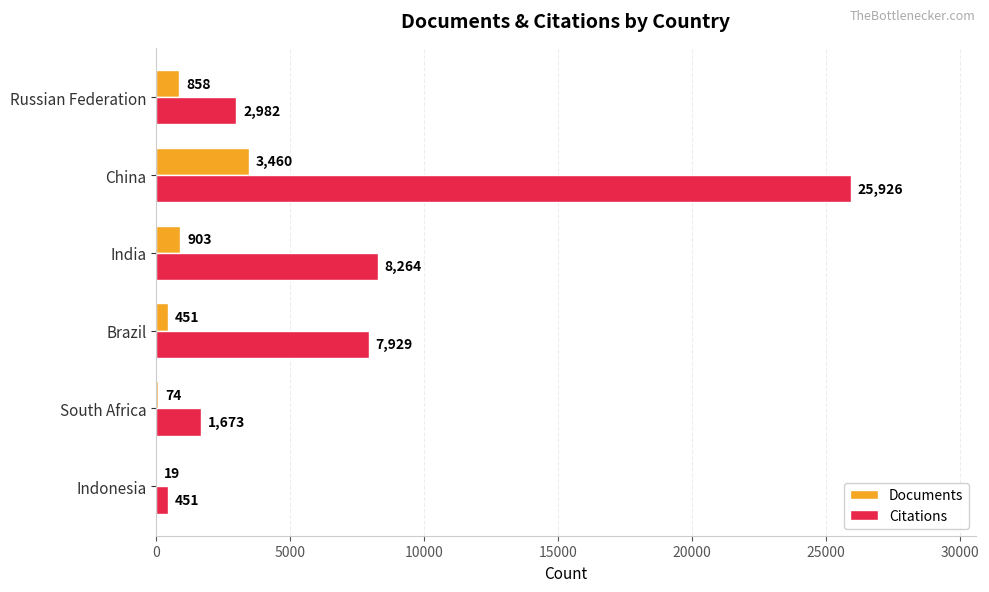

True or false: Documents has a value of 19 at Indonesia.

True